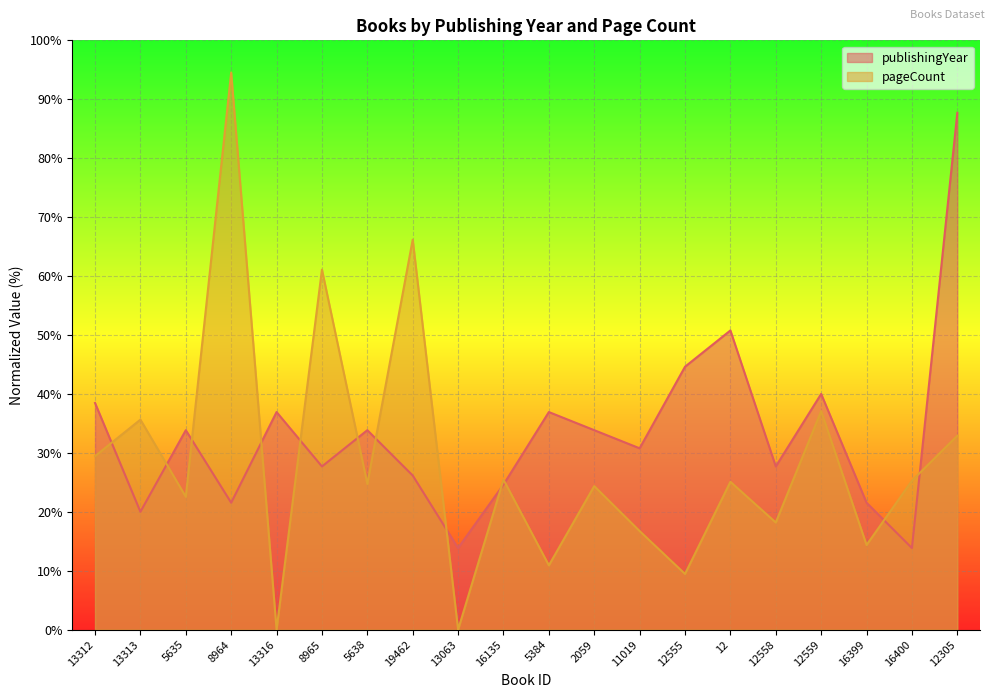

What is the label of the 5th point from the right?

12558